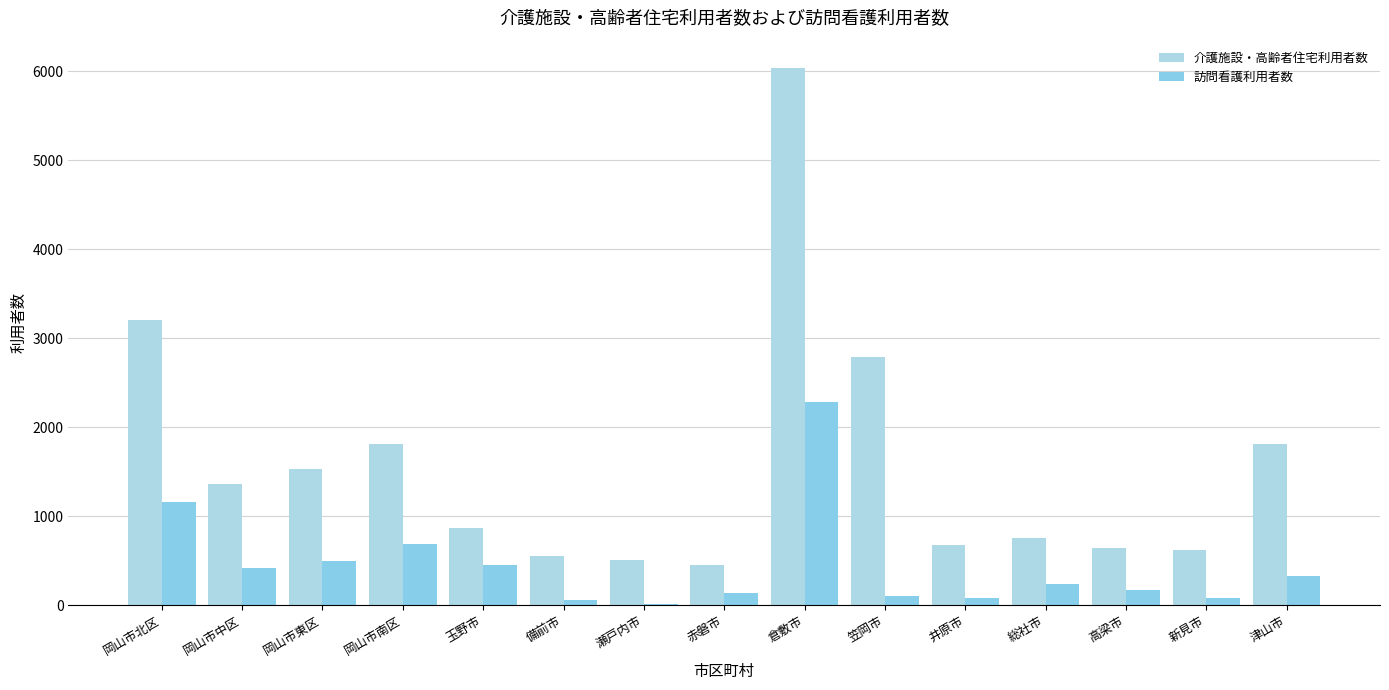

What is the value of the 介護施設・高齢者住宅利用者数 bar at the 8th from the left?

452